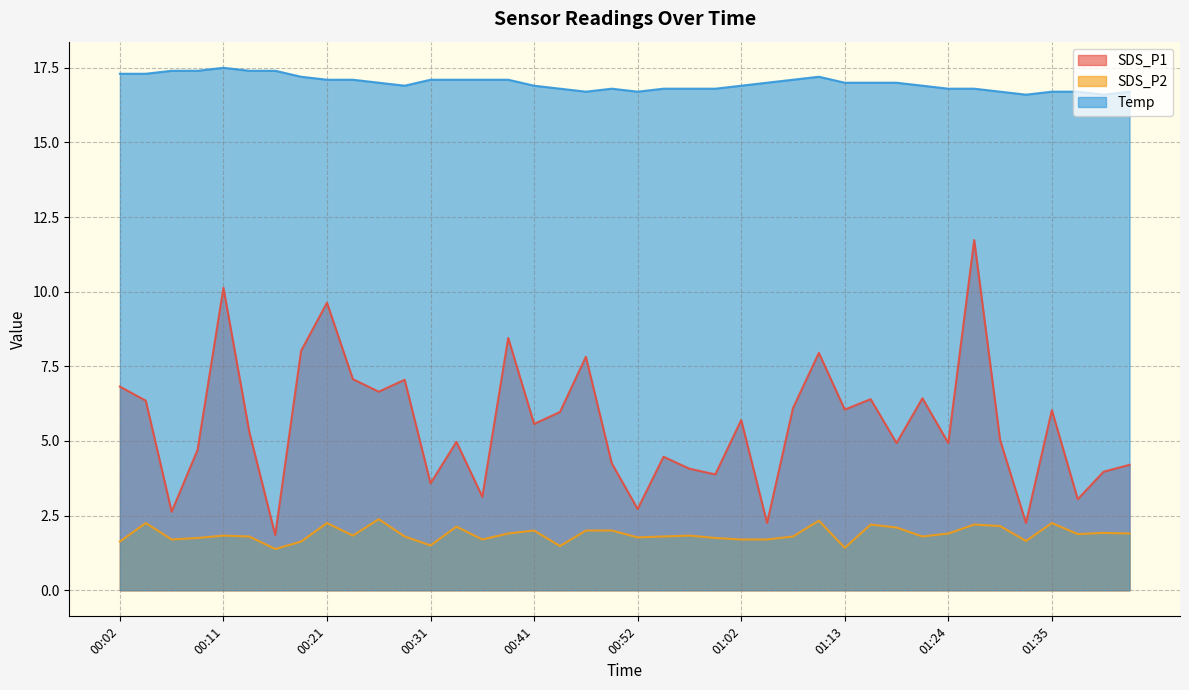

At which category does SDS_P1 reach its first local valley?

00:07